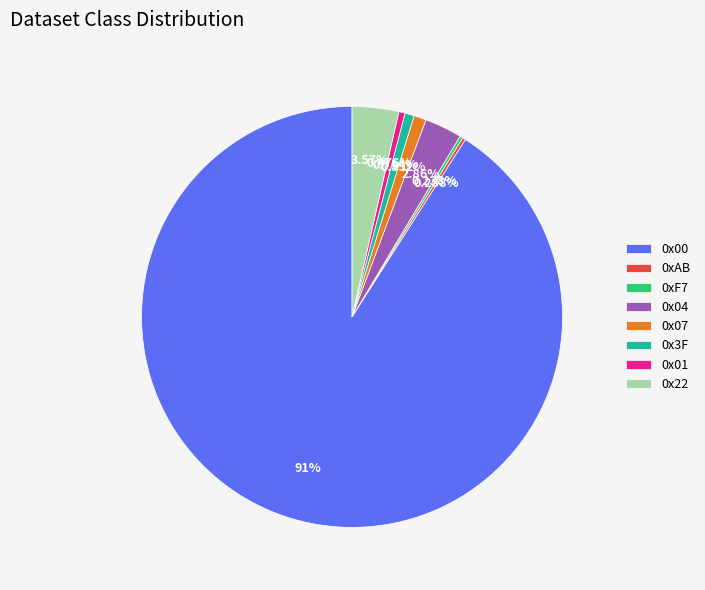

What is the majority slice?

0x00